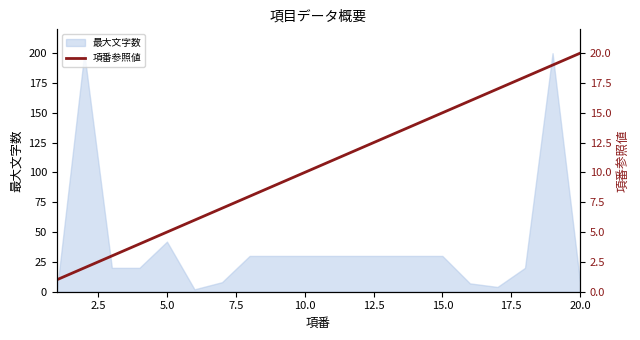

Is it true that 最大文字数 equals 52 at 15.0?

False